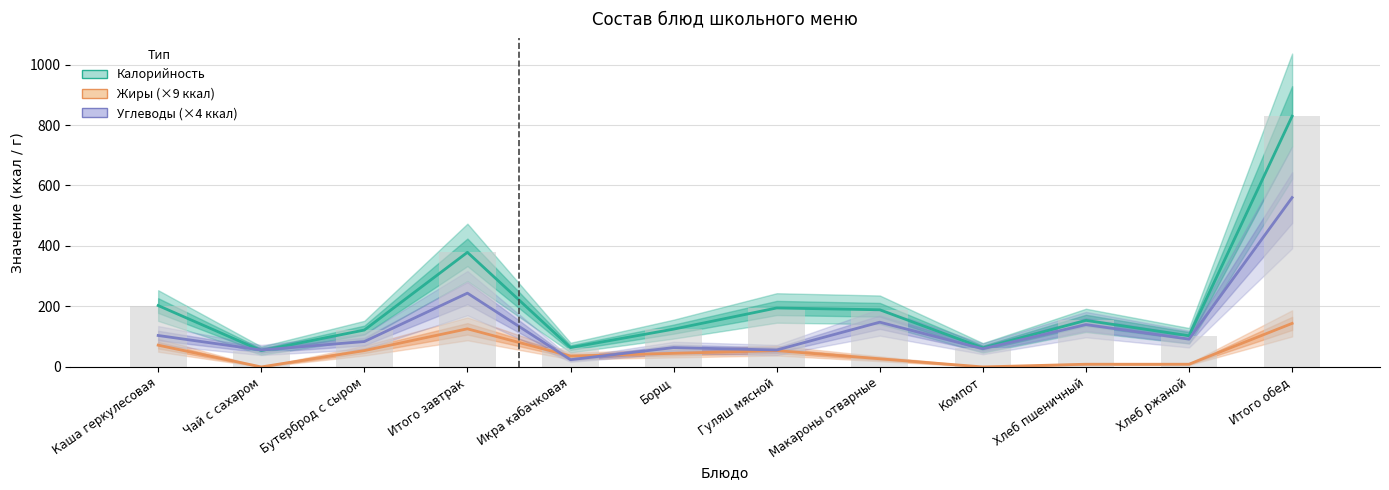

Reading left to right, what are all the values shown in this chart?

Калорийность: 203	54	122	379	64	125	195	189	63	154	103	829
Жиры (×9 ккал): 72	0	54	126	36	45	54	27	0	9	9	144
Углеводы (×4 ккал): 104	56	84	244	24	64	56	148	60	140	92	560